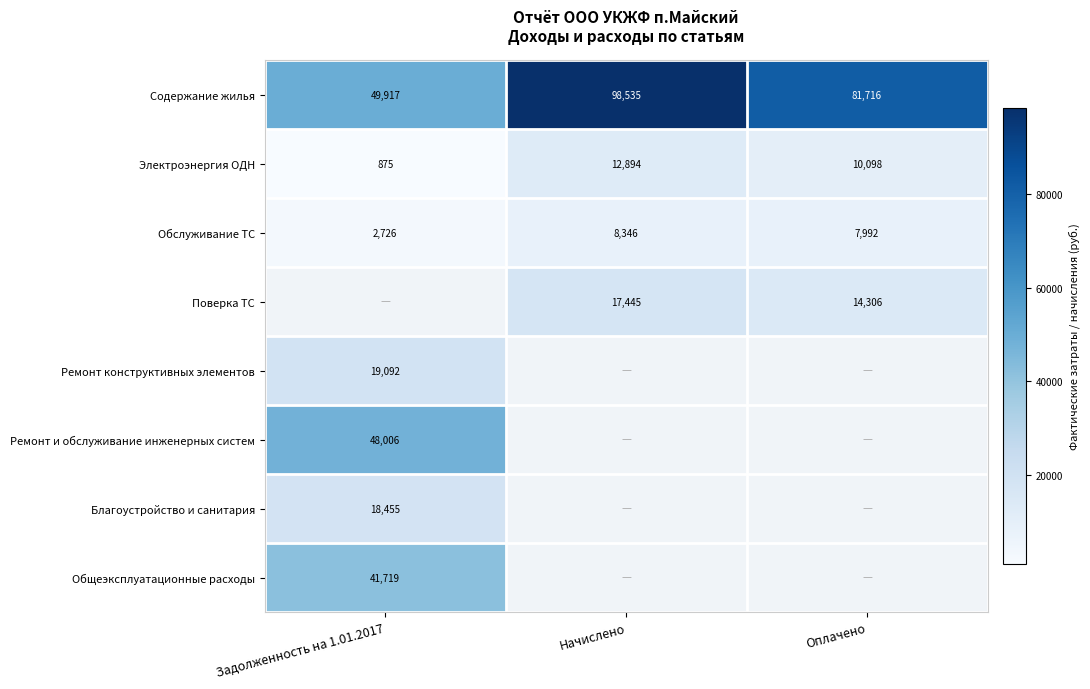

Is the value of Обслуживание ТС at Оплачено greater than the value of Содержание жилья at Задолженность на 1.01.2017?

No